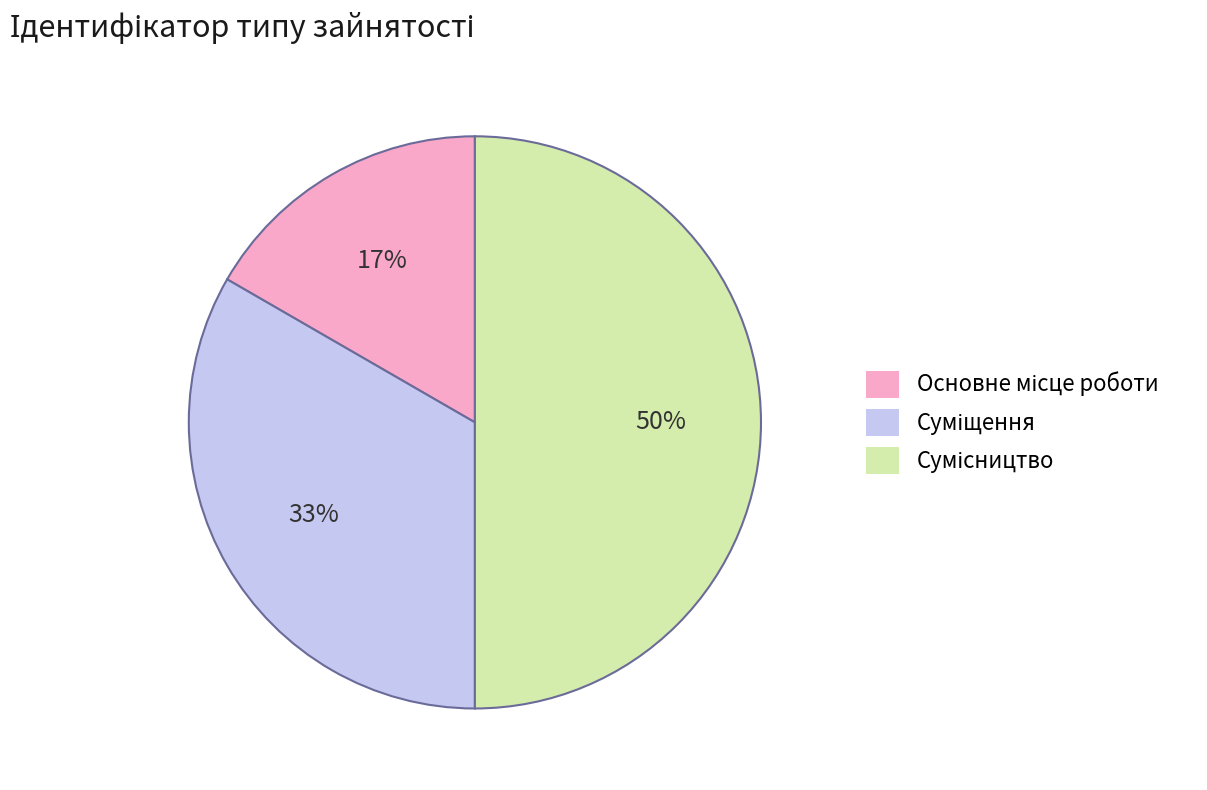

What is the ratio of the value at Сумісництво to the value at Суміщення?

1.5